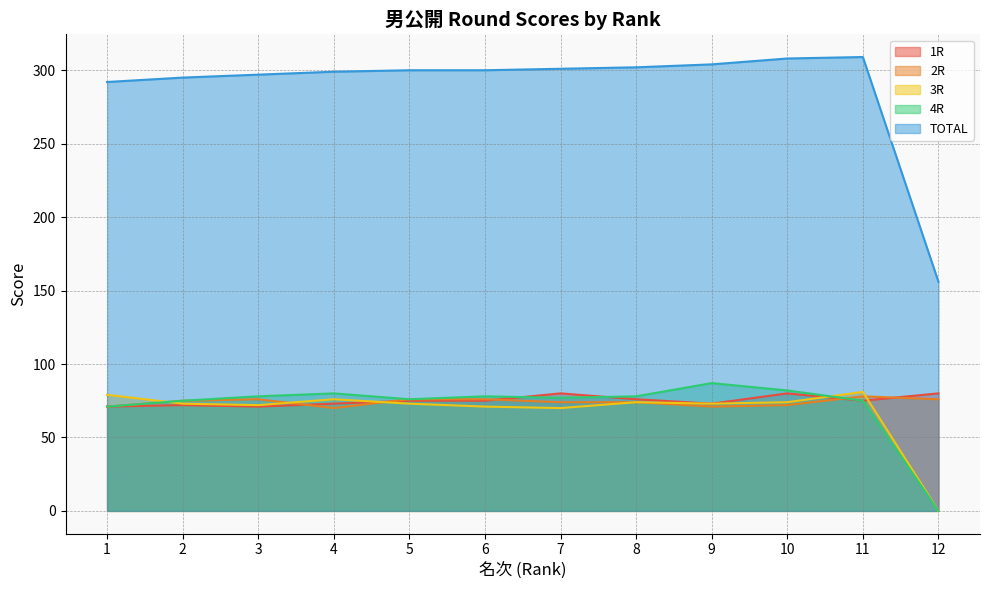

What is the sum of all 3R values?

816